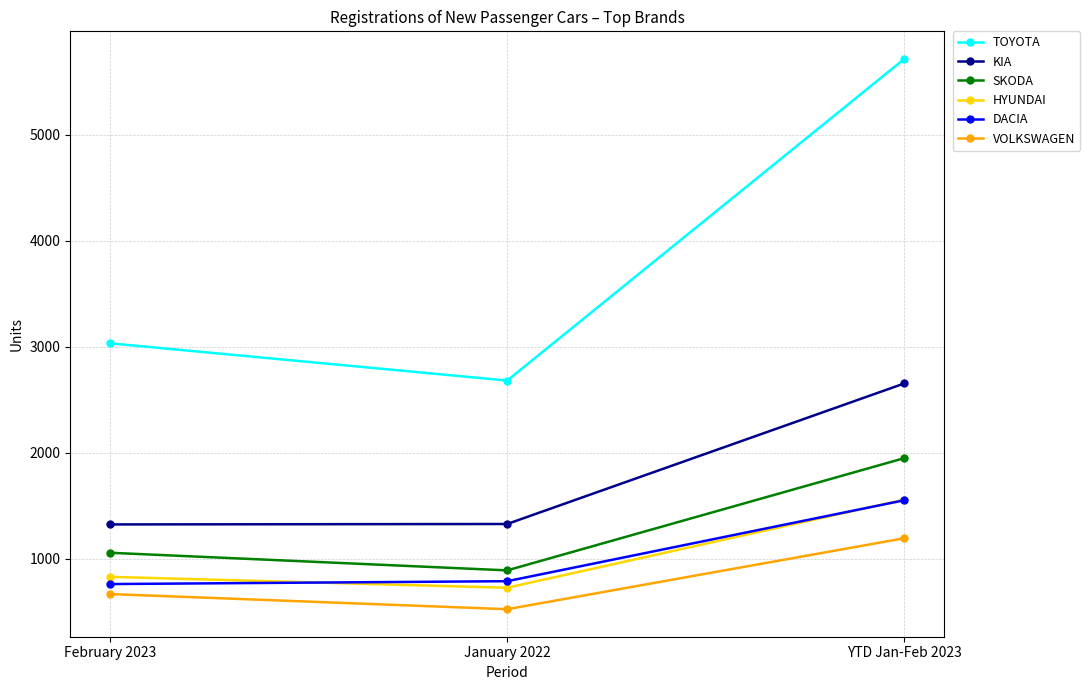

What is the smallest value displayed?

526